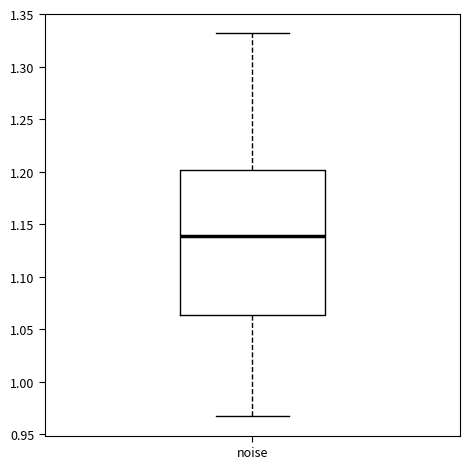

Transcribe this box plot: give where the median line is, the range the box spans, and where the two whiskers end, as read against the y-axis. The values are not printed on the chart, so give them approximately, as read against the axis.

median 1.140, box 1.065 to 1.200, whiskers 0.965 to 1.330